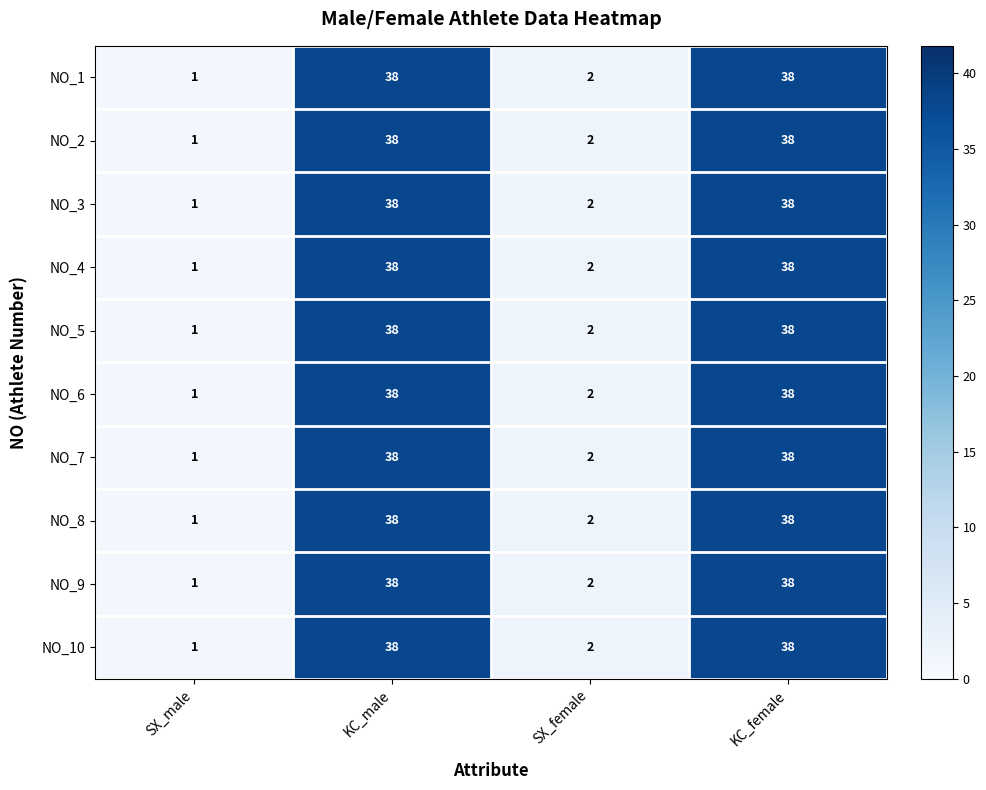

At which category does the chart reach its minimum across all series?

SX_male